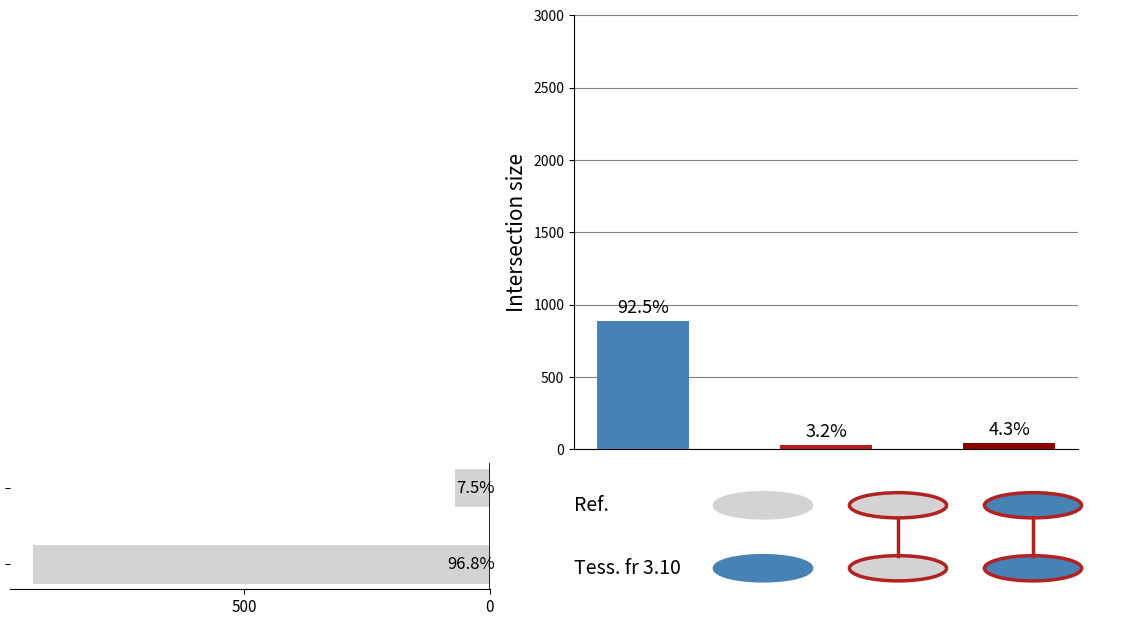

Is it true that the value at 0 is 889?

True